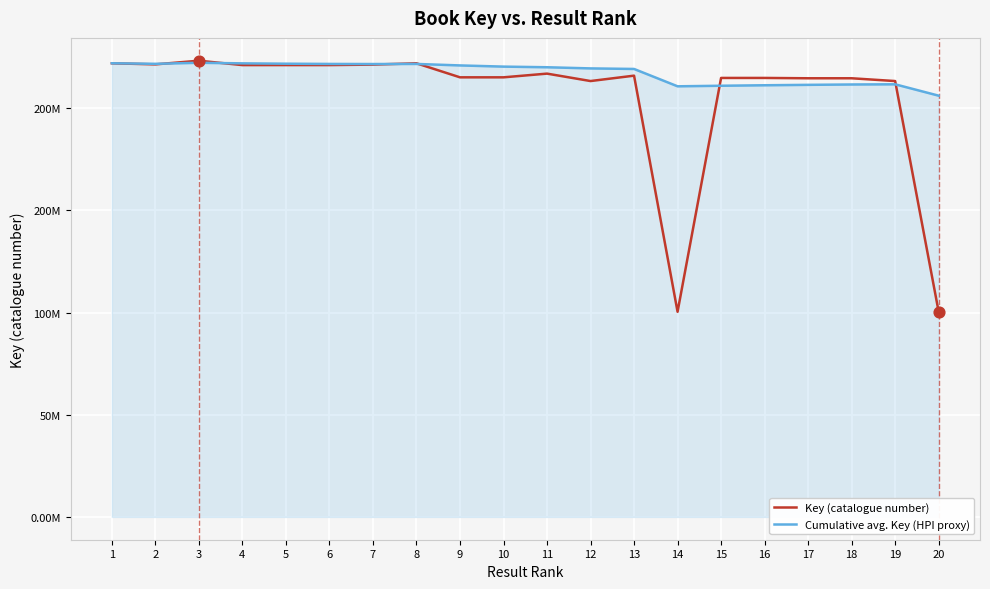

What is the total value across all series at 14?

311164762